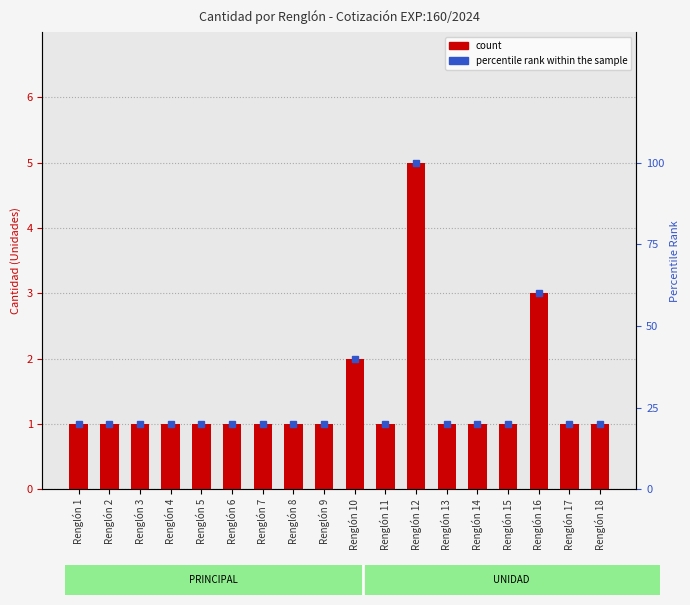

How many groups of bars are there?

18